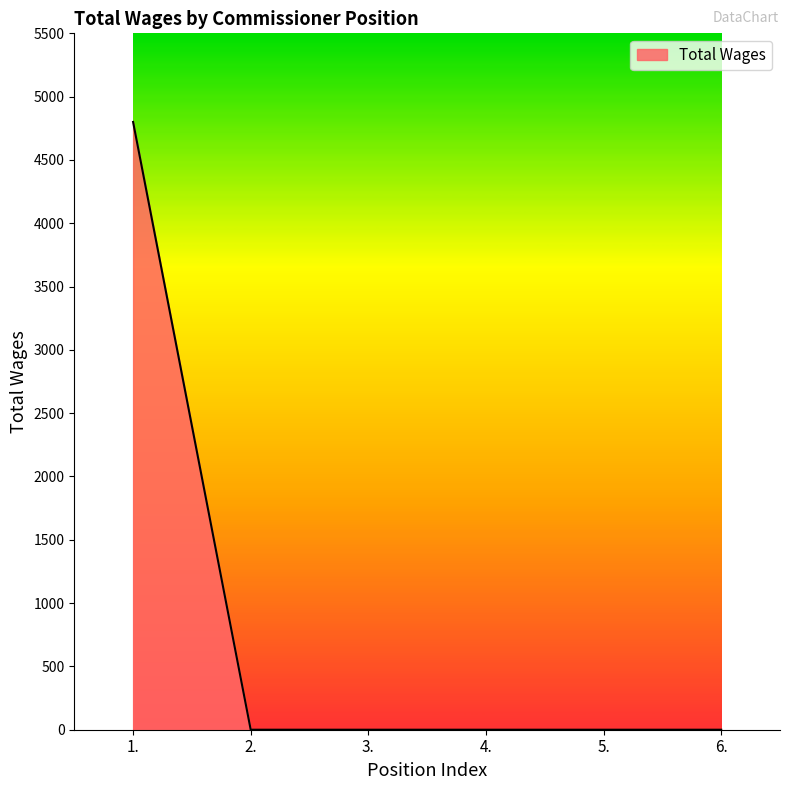

What is the average value?

800